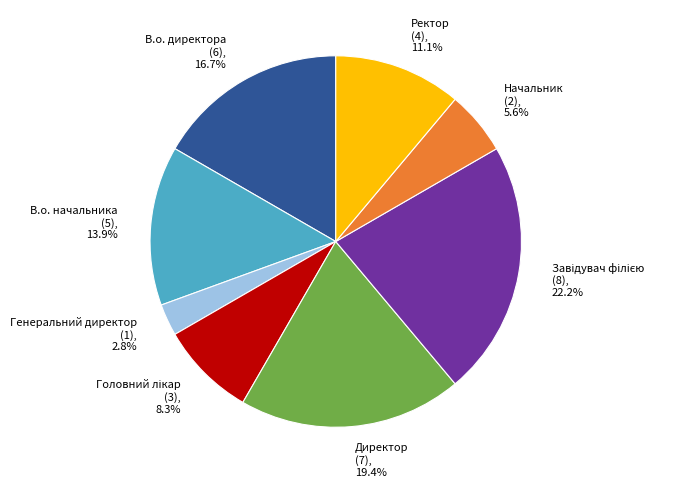

How many segments does this pie chart have?

8